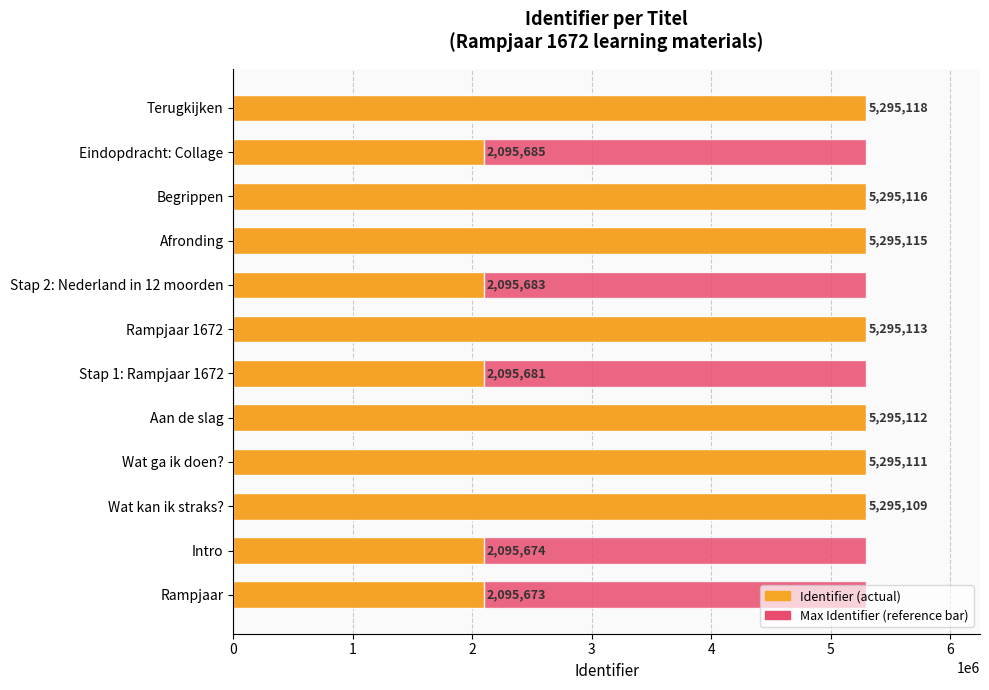

What is the sum of all Identifier values?

47544190.0